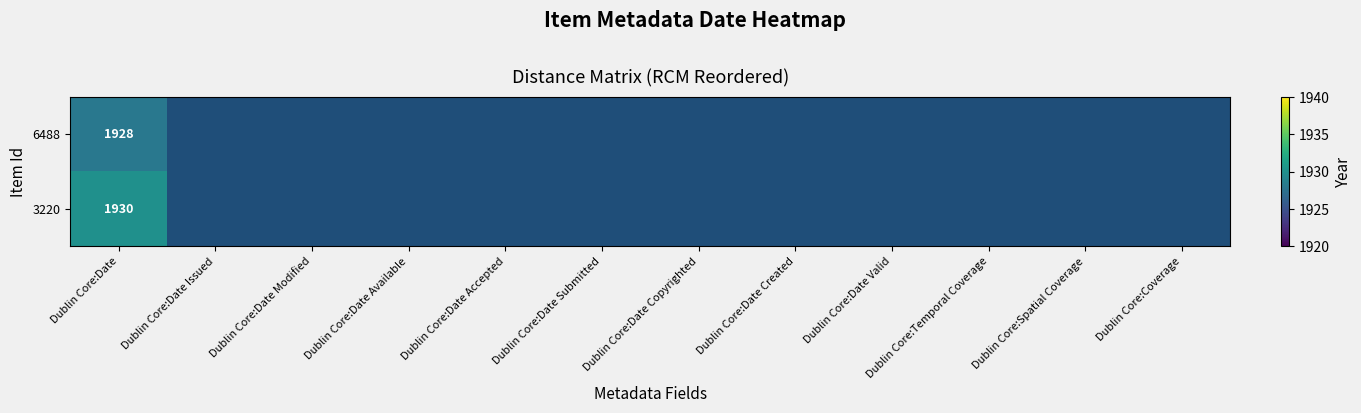

Which has a higher value, Dublin Core:Coverage or Dublin Core:Date Modified?

Dublin Core:Date Modified